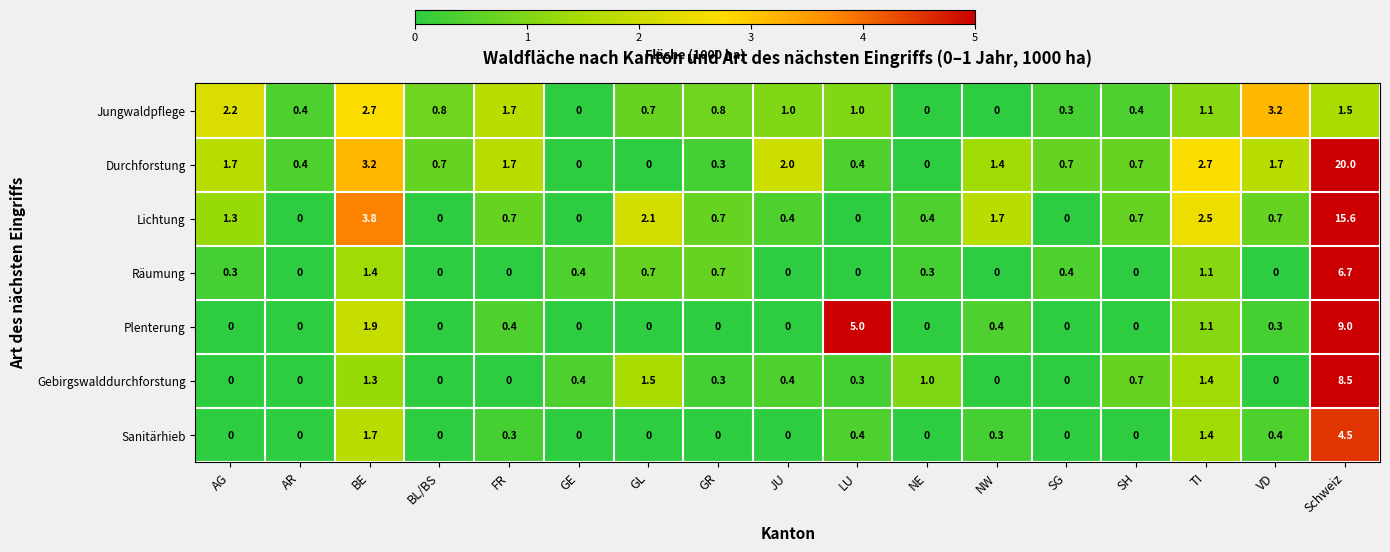

Is it true that Lichtung equals 0.4 at JU?

True